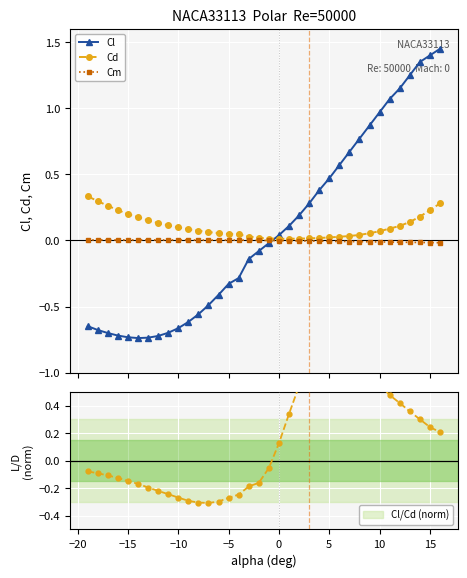

True or false: Cl and Cd intersect in this chart.

True